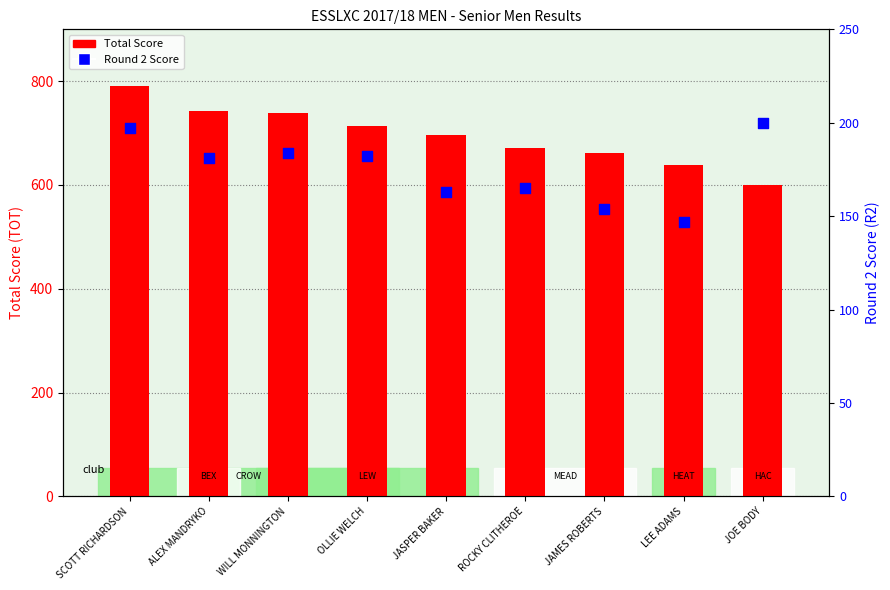

Which series has the largest Y range (max minus min)?

Total Score